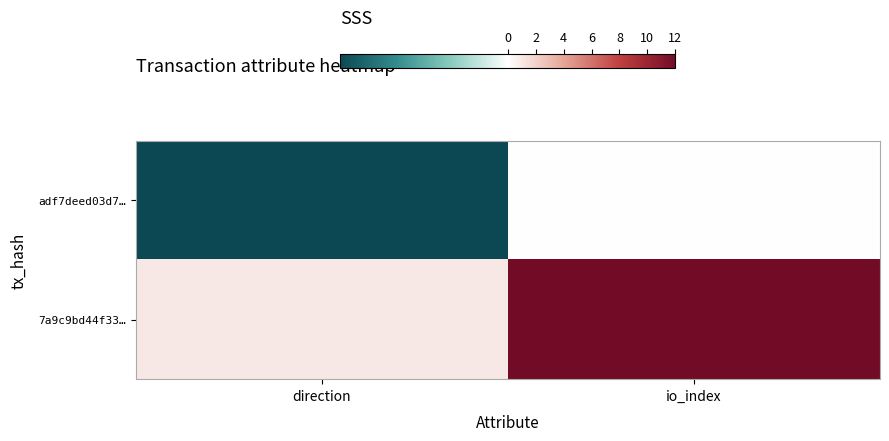

At how many categories does at least one series exceed 9?

1